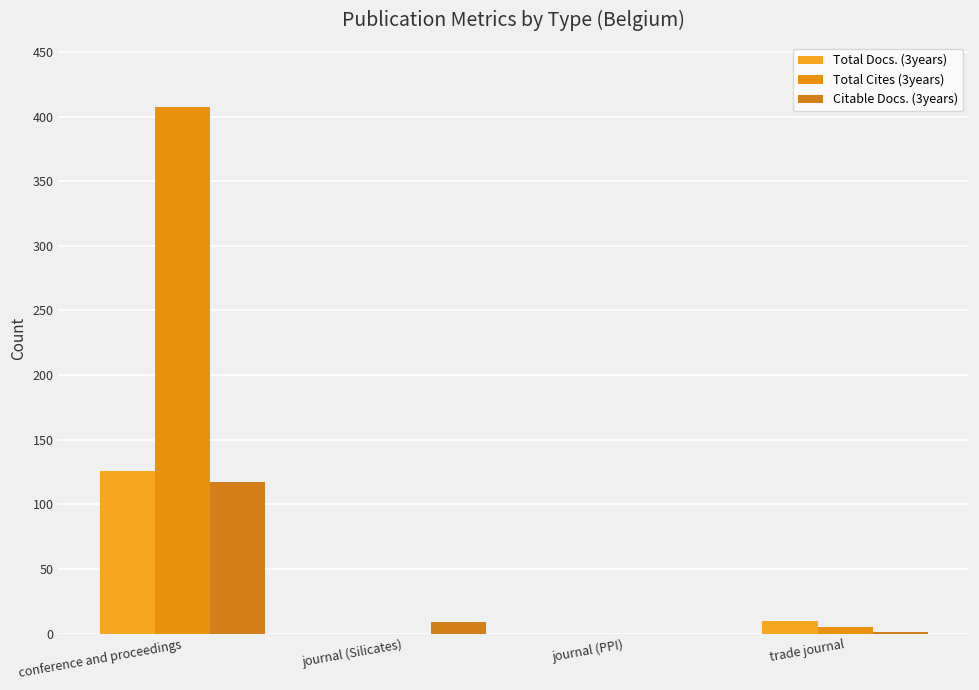

Between journal (Silicates) and trade journal, which is larger?

trade journal